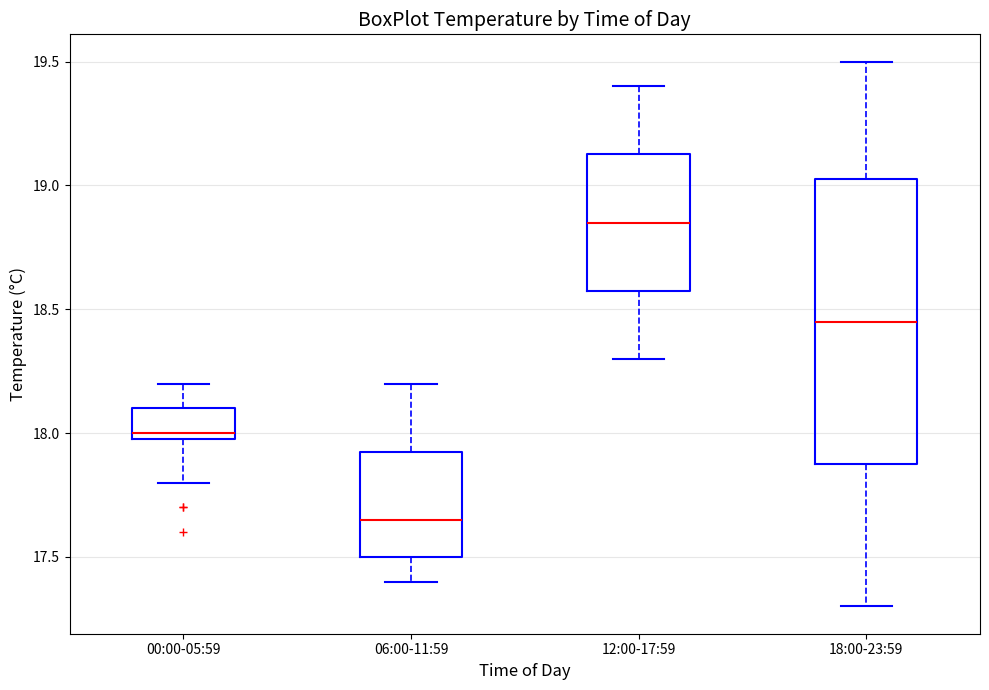

Reading left to right, transcribe this box plot: for each box, give where its median line is, the range the box spans, and where its two whiskers end, as read against the y-axis. The values are not printed on the chart, so give them approximately, as read against the axis.

00:00-05:59: median 18.00 (just above the box's lower edge), box 18.00 to 18.10, whiskers 17.80 to 18.20
06:00-11:59: median 17.65, box 17.50 to 17.95, whiskers 17.40 to 18.20
12:00-17:59: median 18.85, box 18.60 to 19.15, whiskers 18.30 to 19.40
18:00-23:59: median 18.45, box 17.90 to 19.05, whiskers 17.30 to 19.50